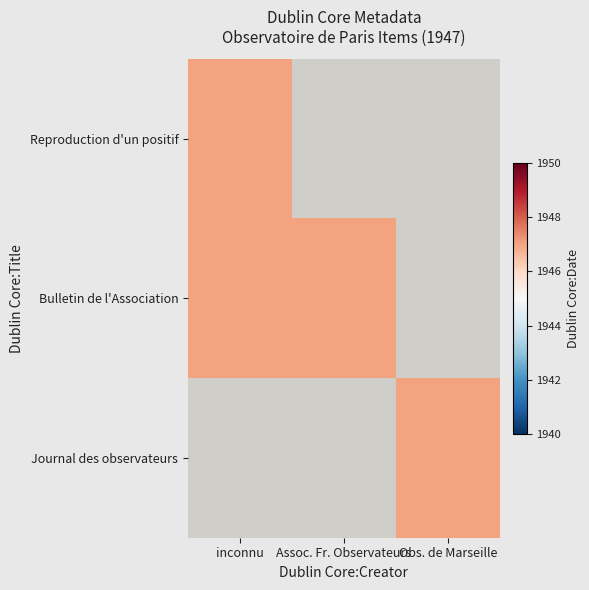

Is the value of (1947) Bulletin de l'Association França… at 1 greater than the value of Reproduction d'un positif de l'Observat… at 1?

Yes